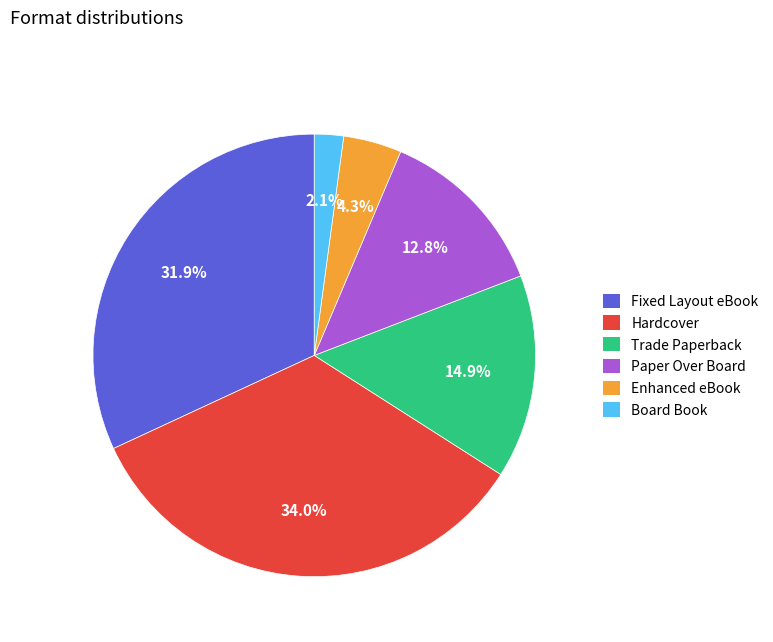

To the nearest percent, what portion does Board Book represent?

2%